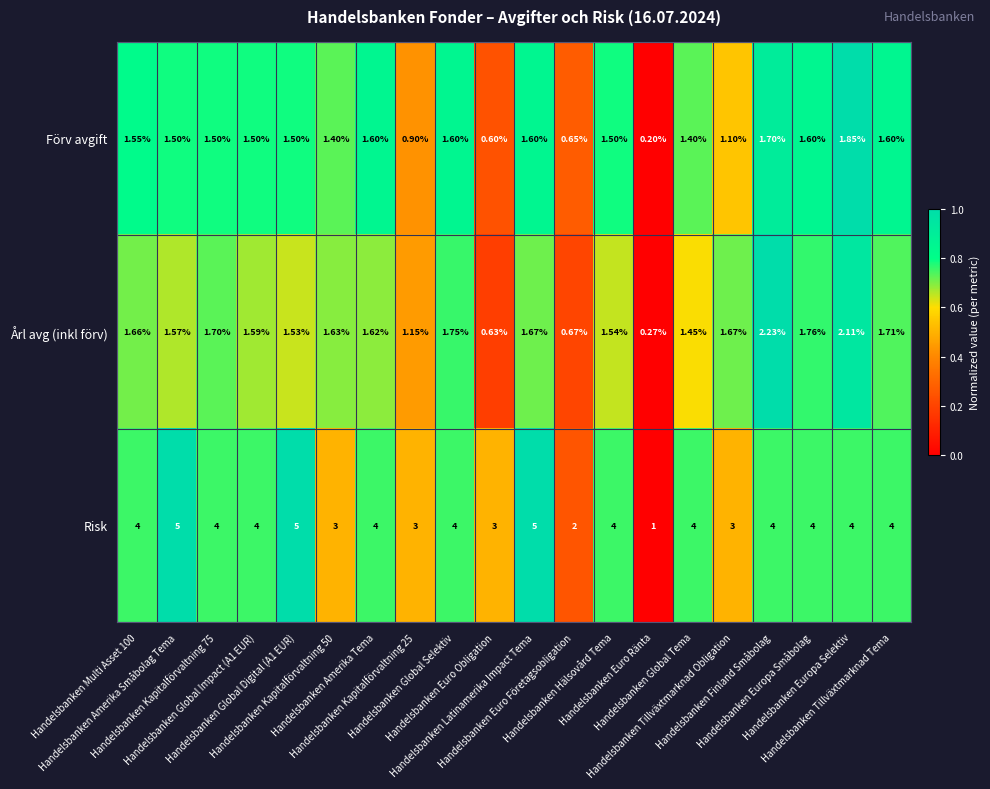

Which series has the largest range (max minus min)?

Risk